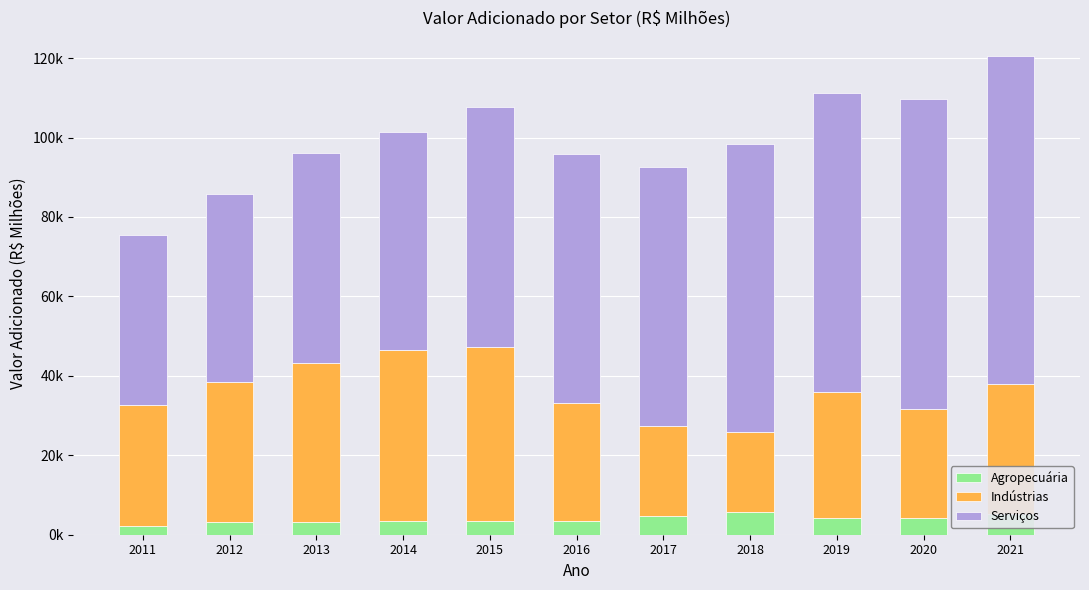

What are all the series names shown in the legend?

Agropecuária, Indústrias, Serviços